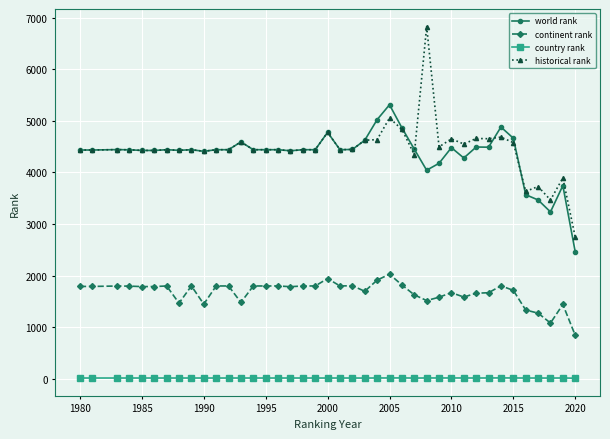

Which series has the widest spread of values?

historical rank